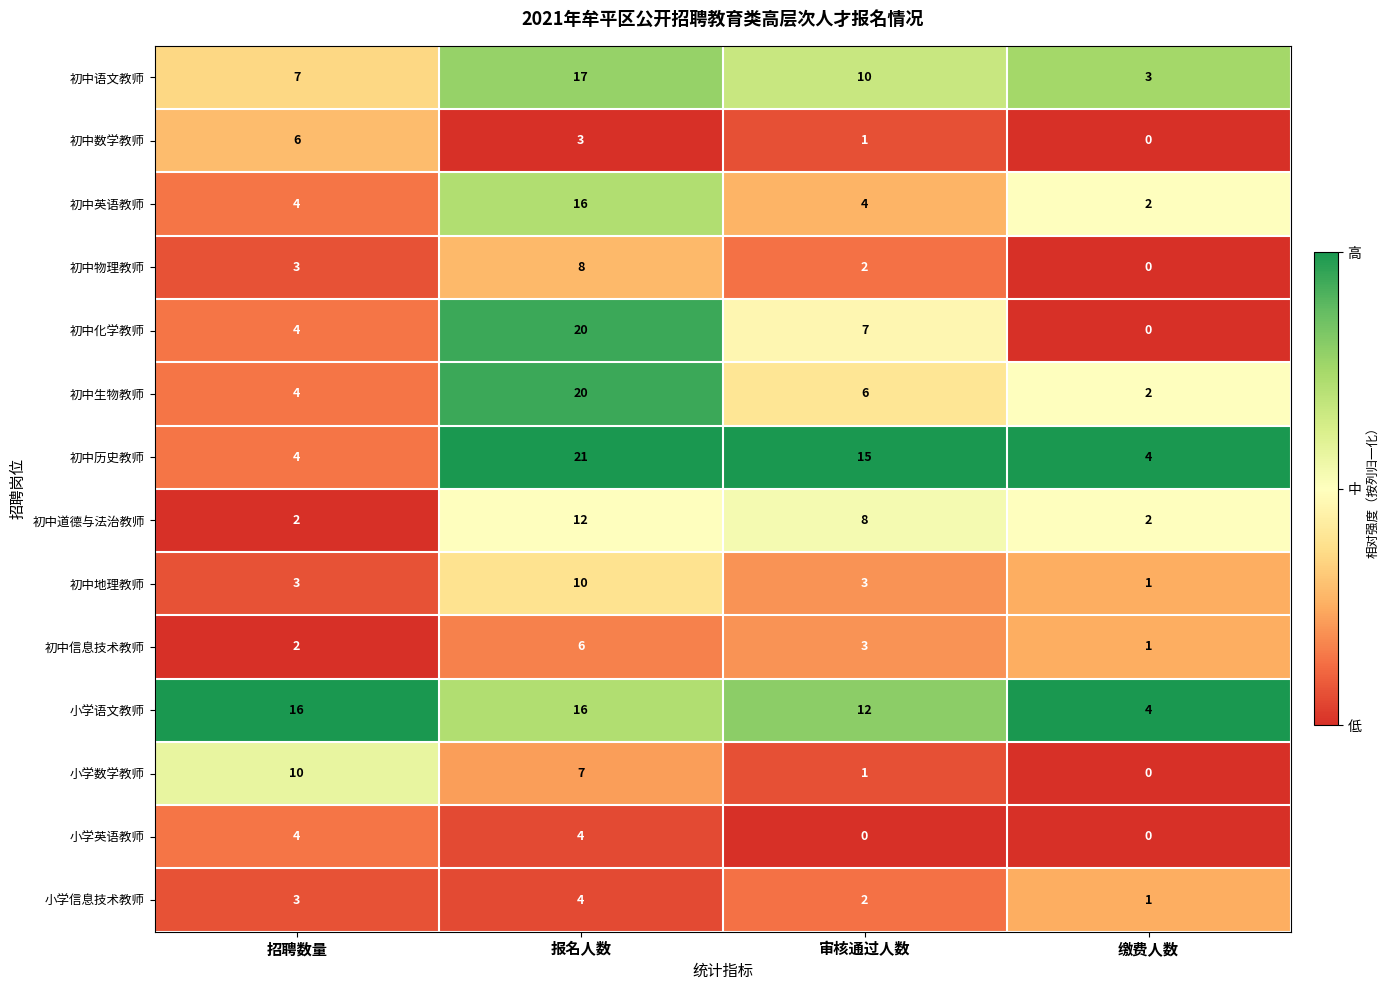

What is the spread (max minus min) of values at 审核通过人数?

15